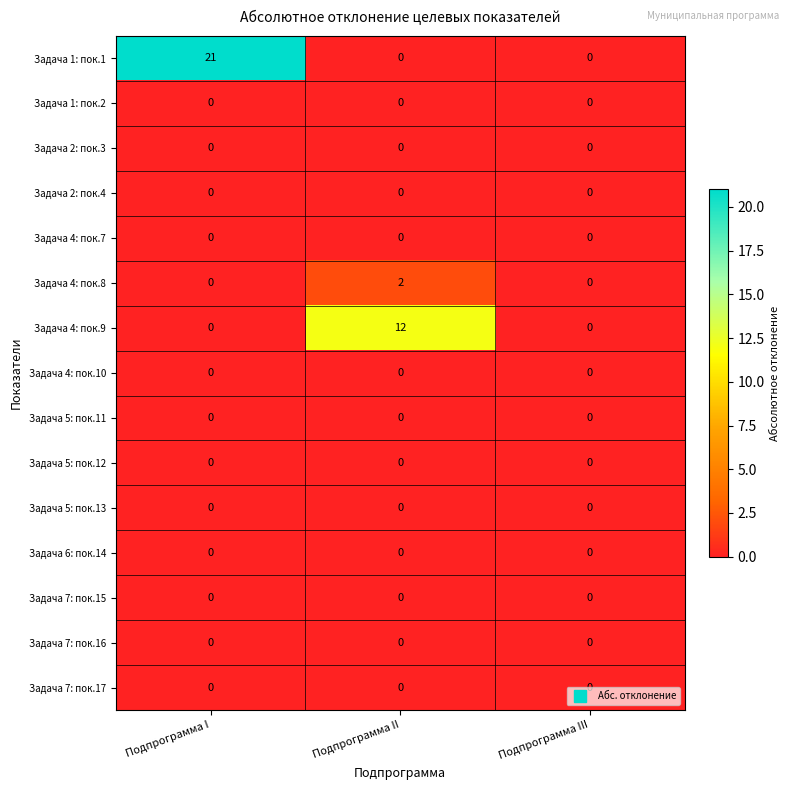

What is the difference between the highest and lowest values at Подпрограмма II?

12